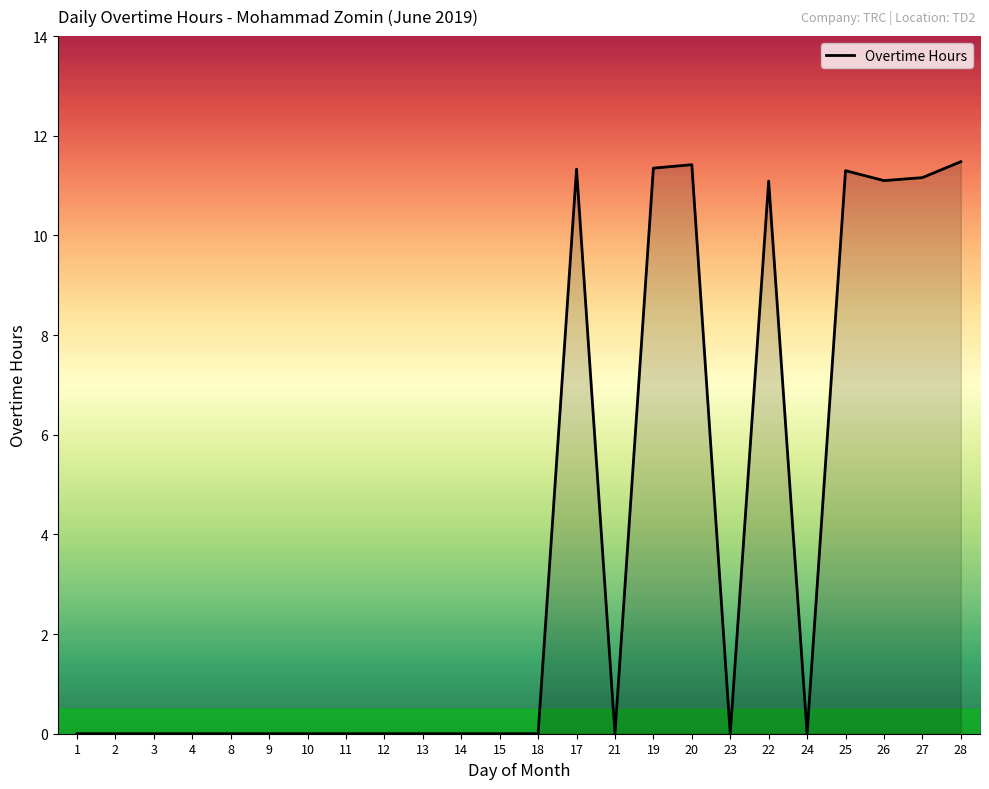

What is the maximum value shown in the chart?

11.5